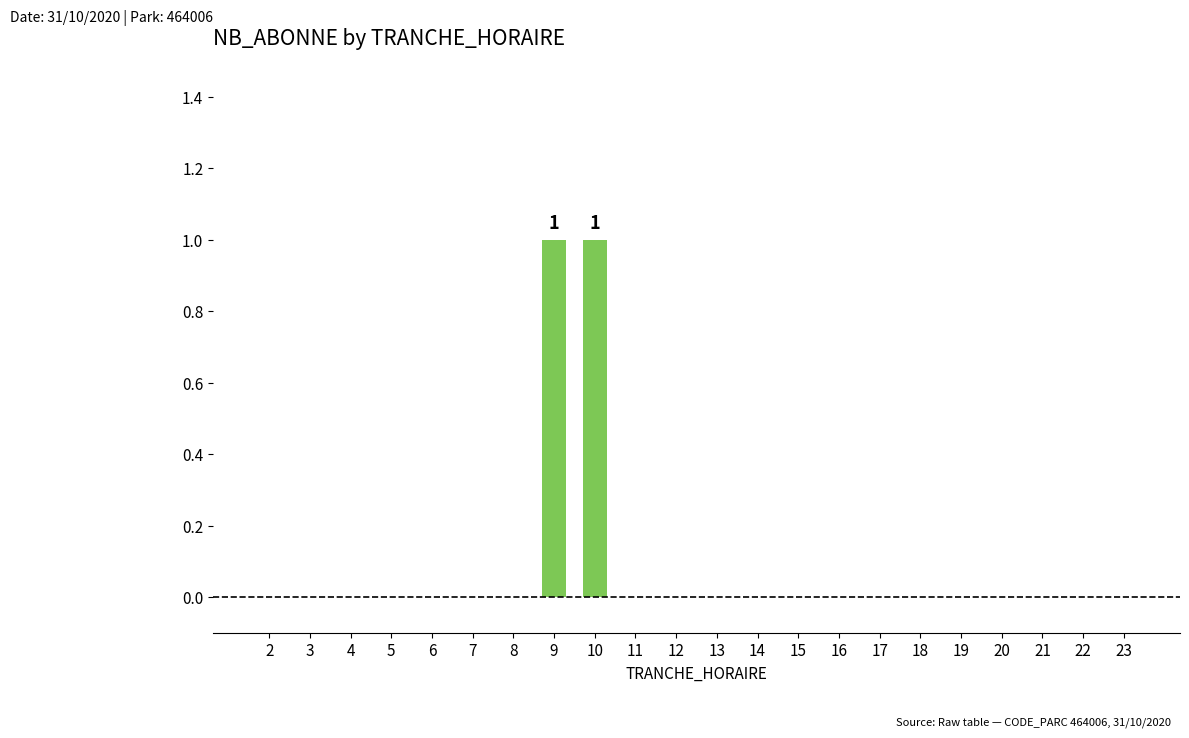

True or false: the data shows 0 at 11.

True